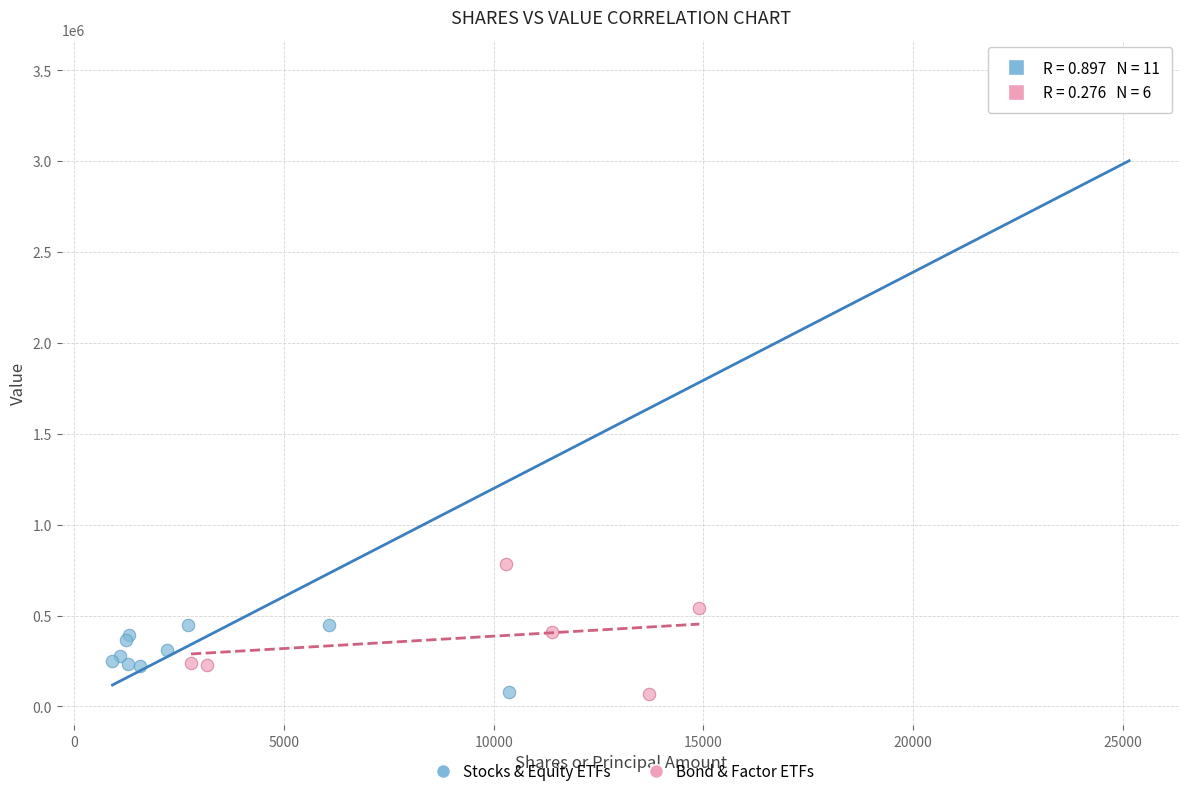

Which series reaches the maximum Y coordinate?

Stocks & Equity ETFs